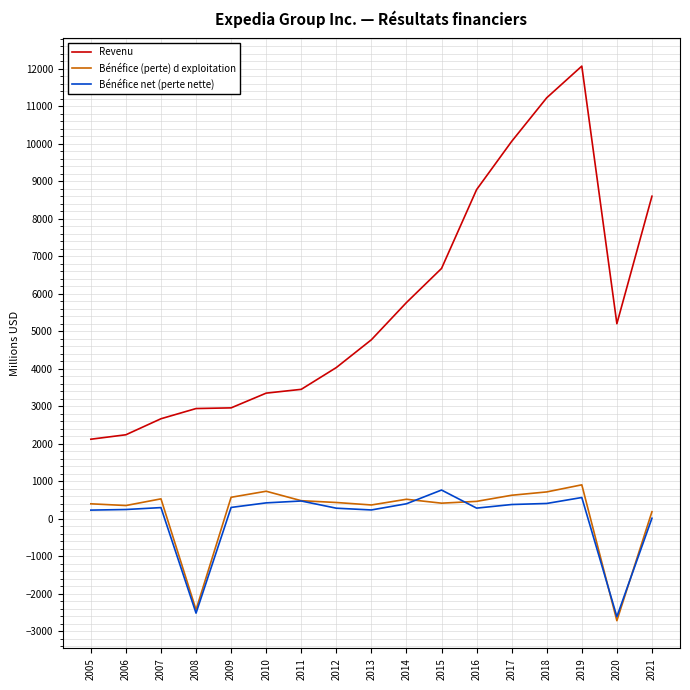

What is the difference between the maximum and second lowest values in the Bénéfice (perte) d exploitation series?

3332